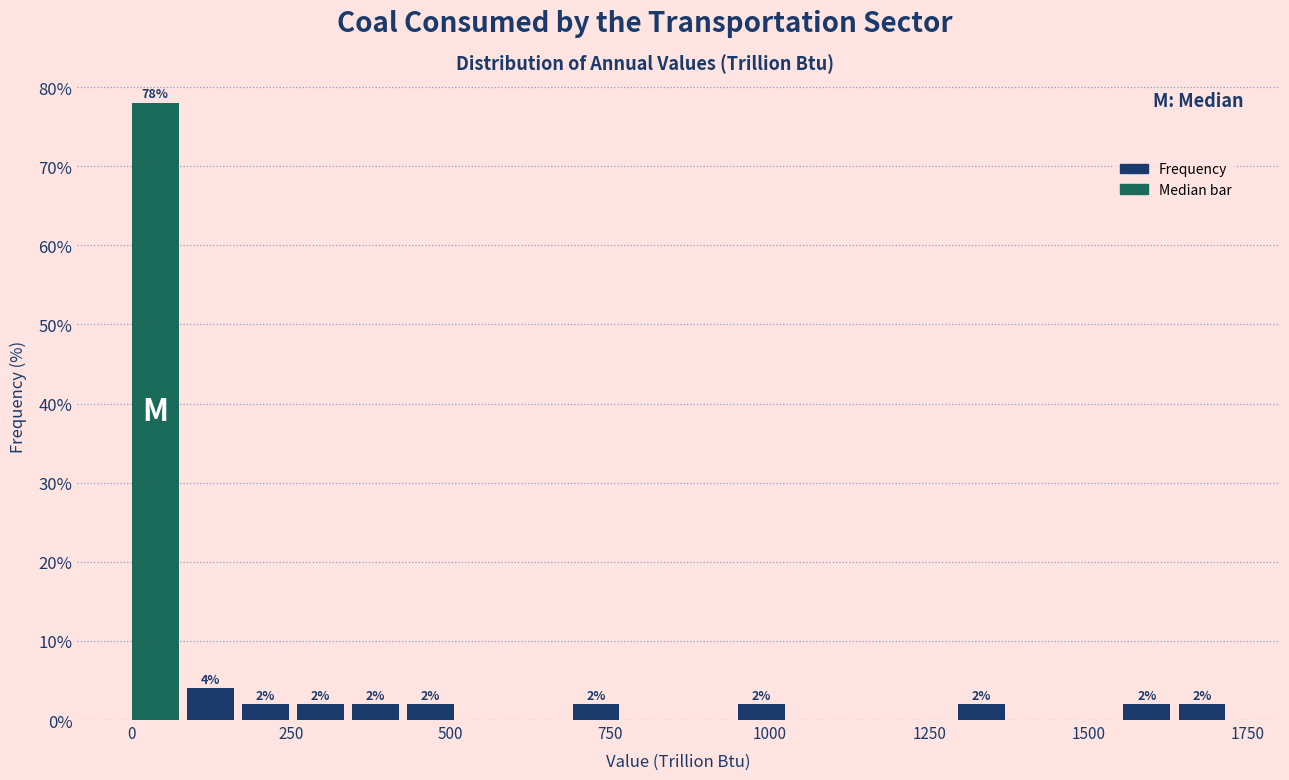

Read against the x-axis, roughly where is the centre of the tallest bar?

50